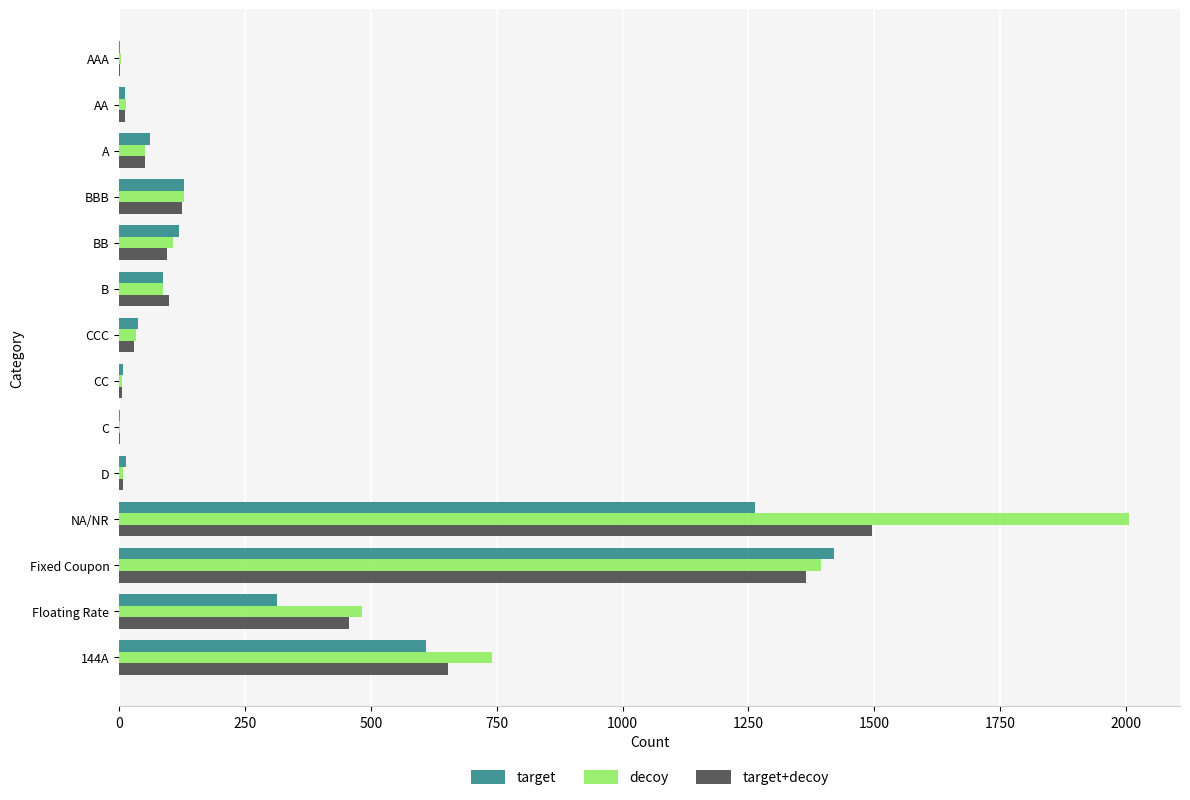

The target+decoy series shows 2398 at Fixed Coupon. True or false?

False